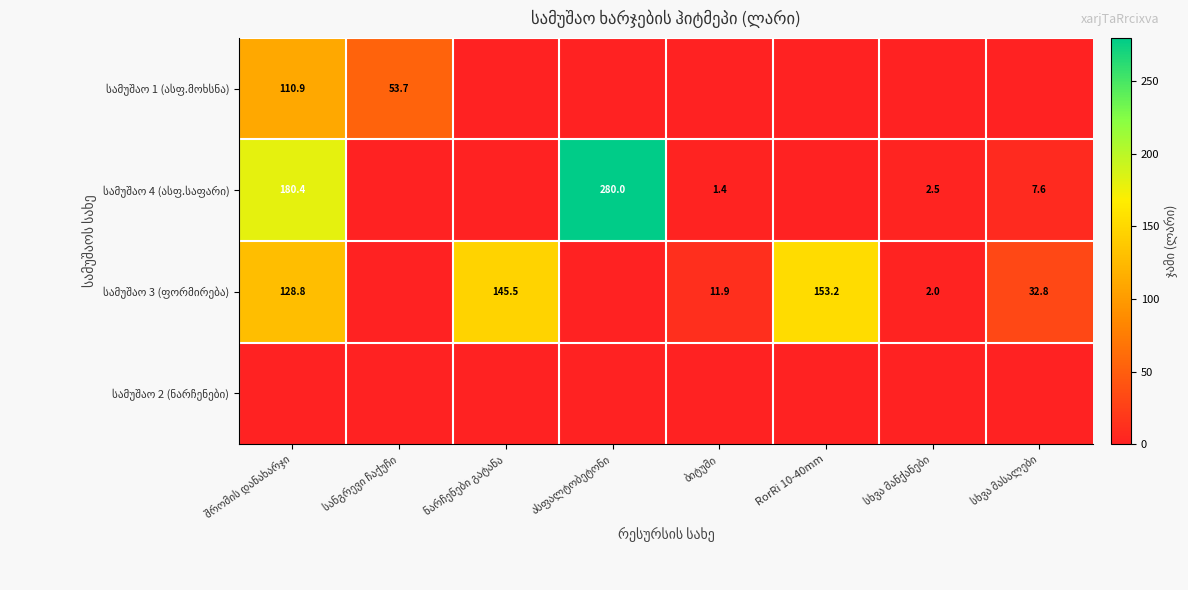

Which series has the largest total across all categories?

სამუშაო 3 (ფორმირება)